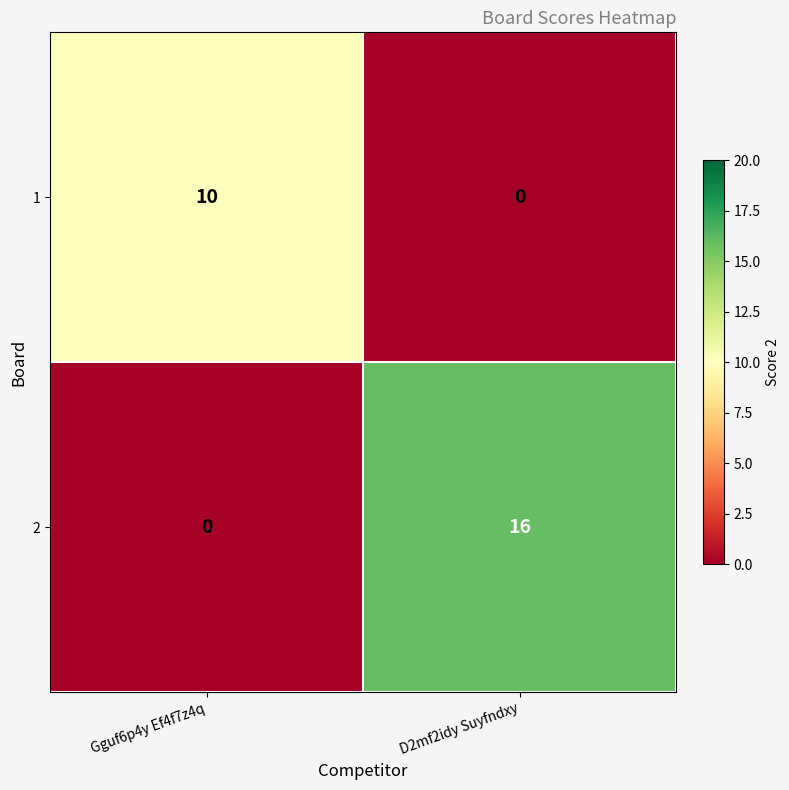

At how many categories does at least one series exceed 14?

1